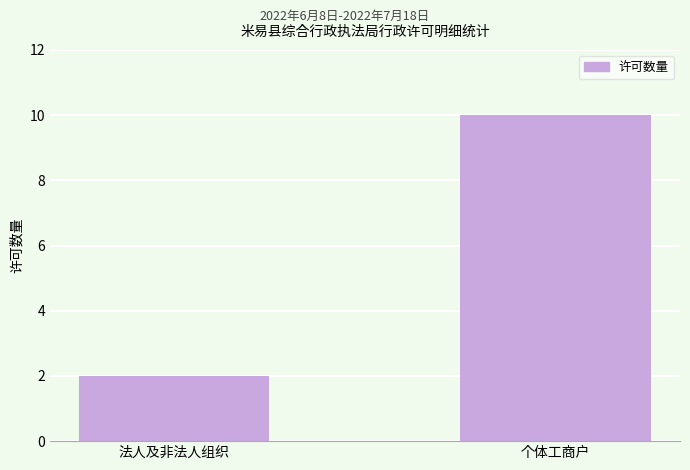

What is the sum of all values?

12